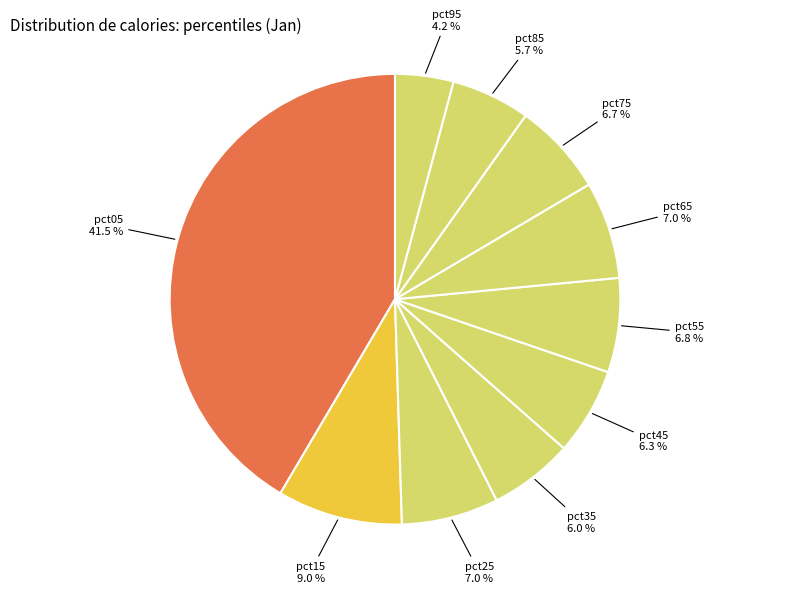

Rank the categories by value from highest to lowest.

pct05, pct15, pct65, pct25, pct55, pct75, pct45, pct35, pct85, pct95